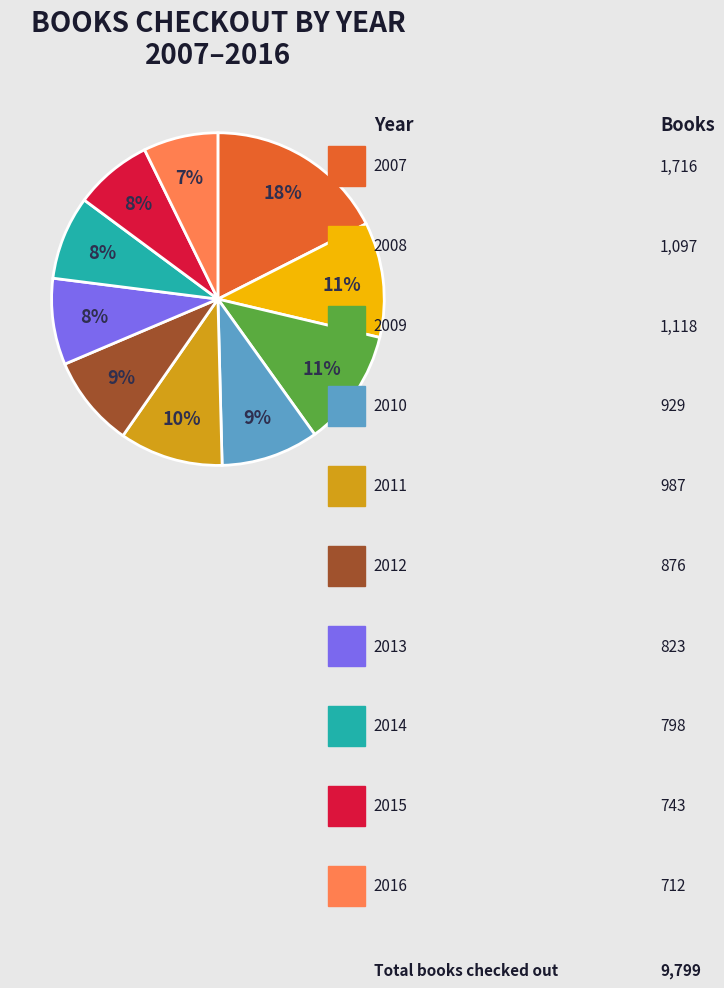

To the nearest percent, what is the average slice percentage?

10%